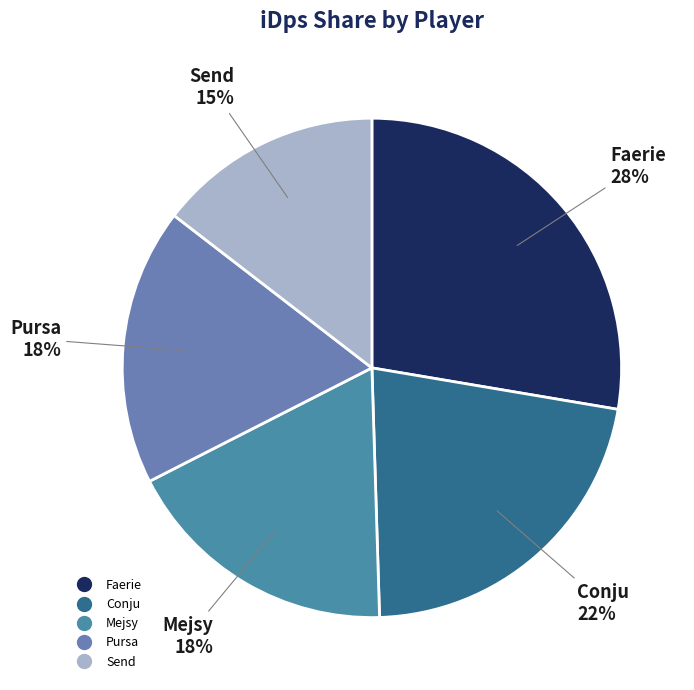

Do Mejsy and Faerie together represent more than half of the pie?

No